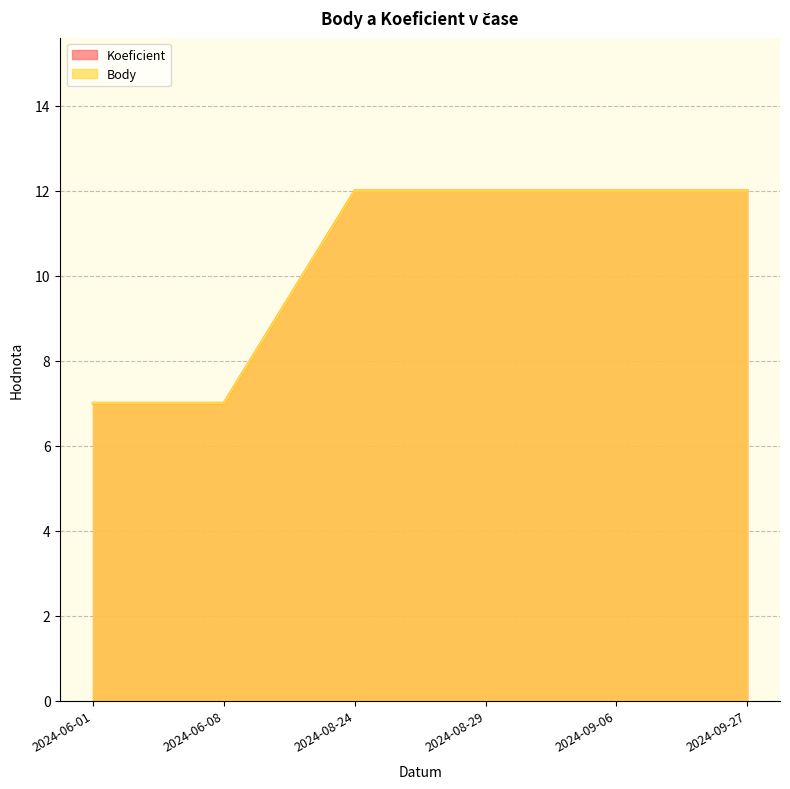

True or false: Koeficient and Body cross at least once.

False